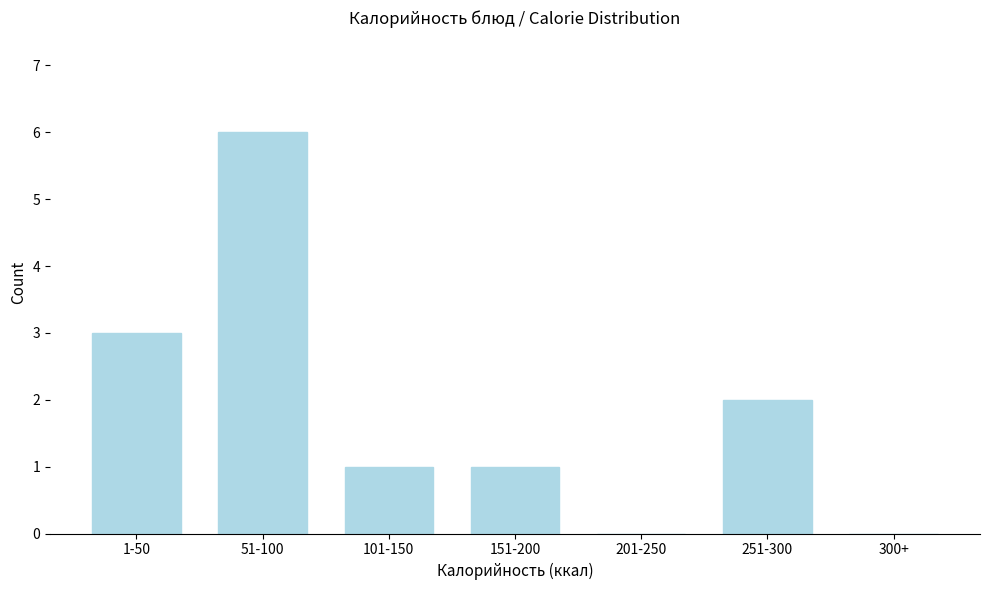

Reading right to left, what are all the values shown in this chart?

300+=0	251-300=2	201-250=0	151-200=1	101-150=1	51-100=6	1-50=3